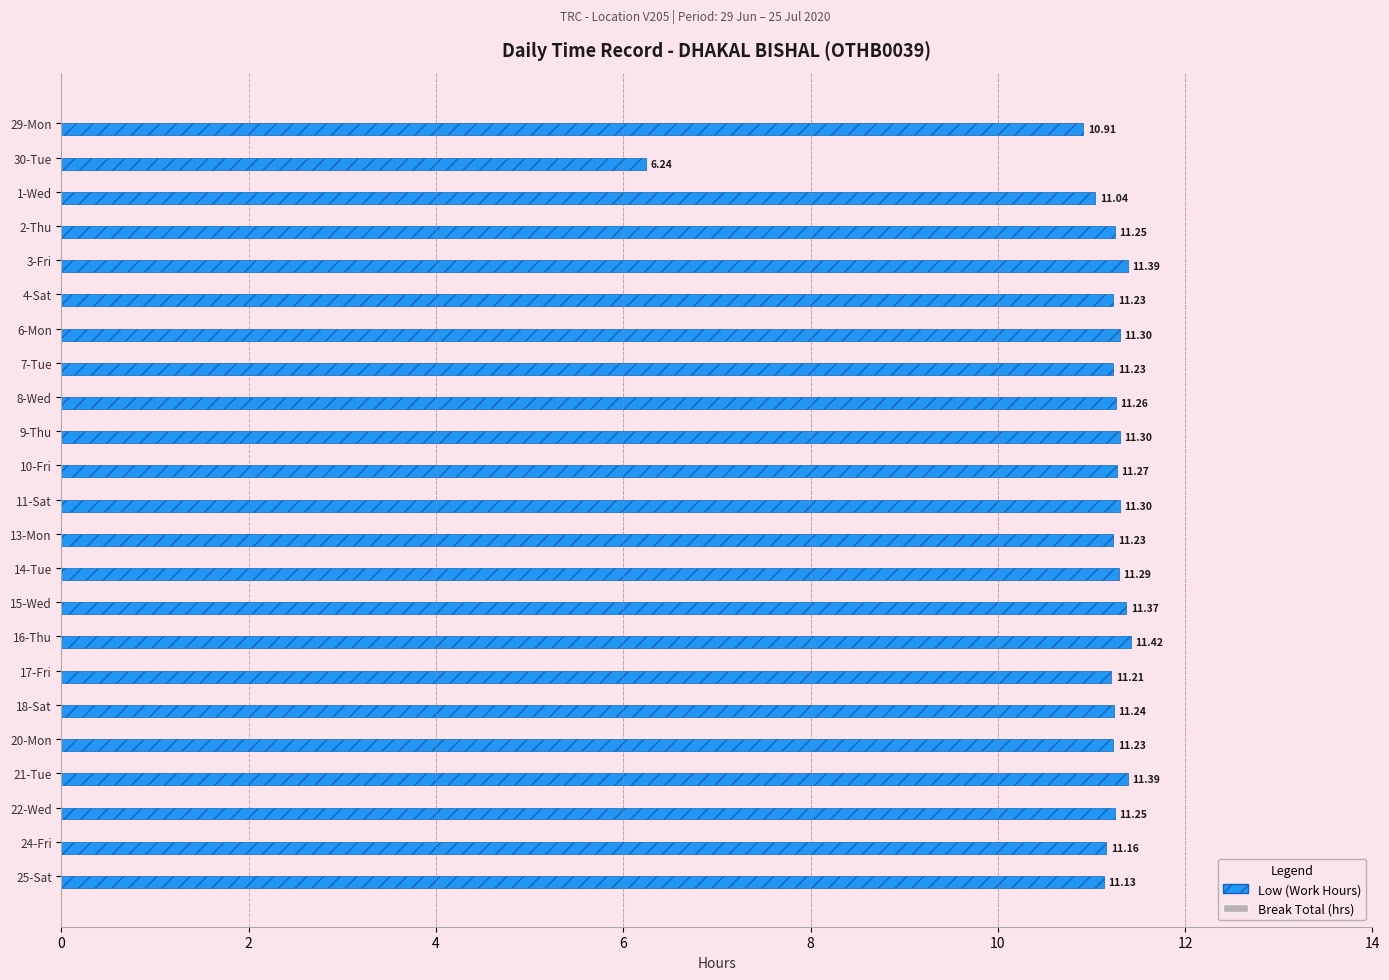

What is the ratio of the value at 10-Fri to the value at 11-Sat?

1.0